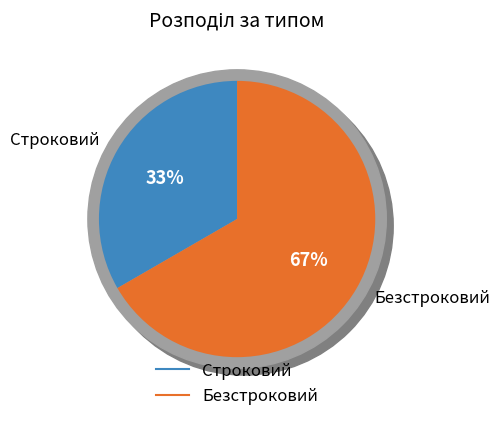

How many segments does this pie chart have?

2